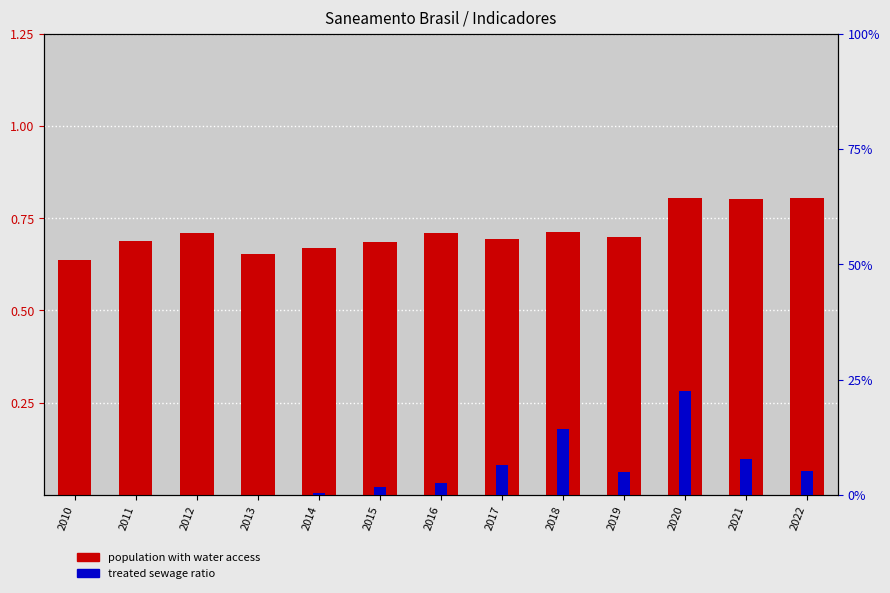

How many bars are there in each group?

2